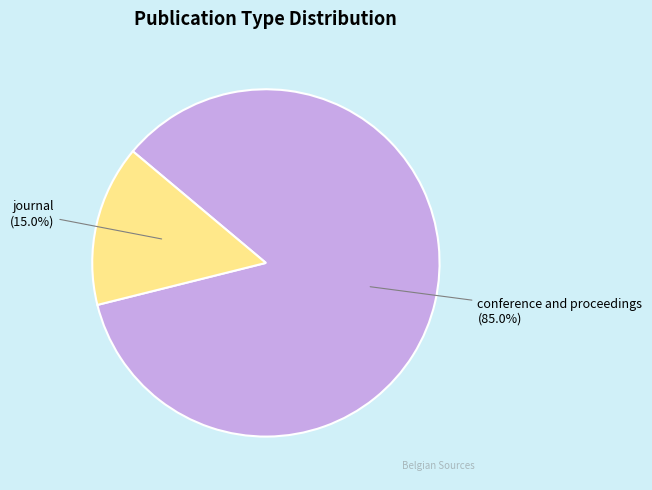

What percentage is the journal slice, to the nearest percent?

15%